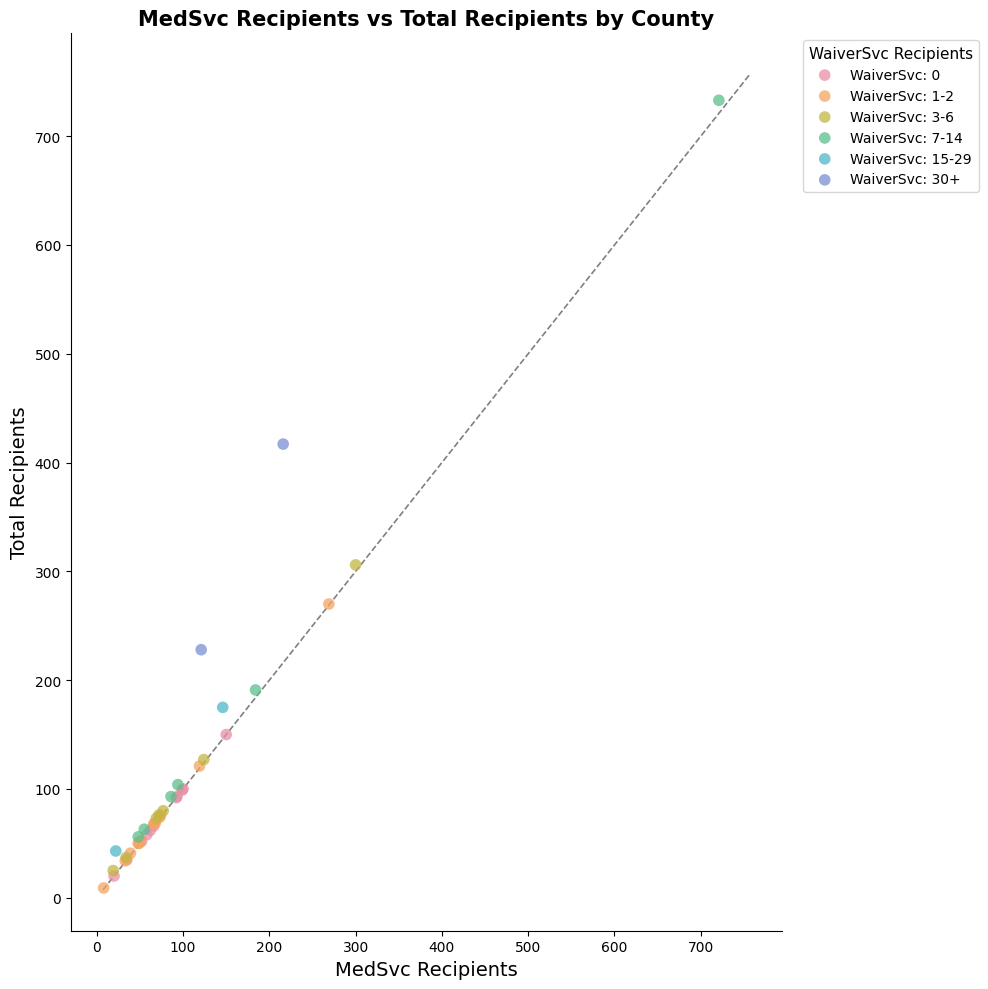

What are all the series names shown in the legend?

WaiverSvc: 0, WaiverSvc: 1-2, WaiverSvc: 3-6, WaiverSvc: 7-14, WaiverSvc: 15-29, WaiverSvc: 30+